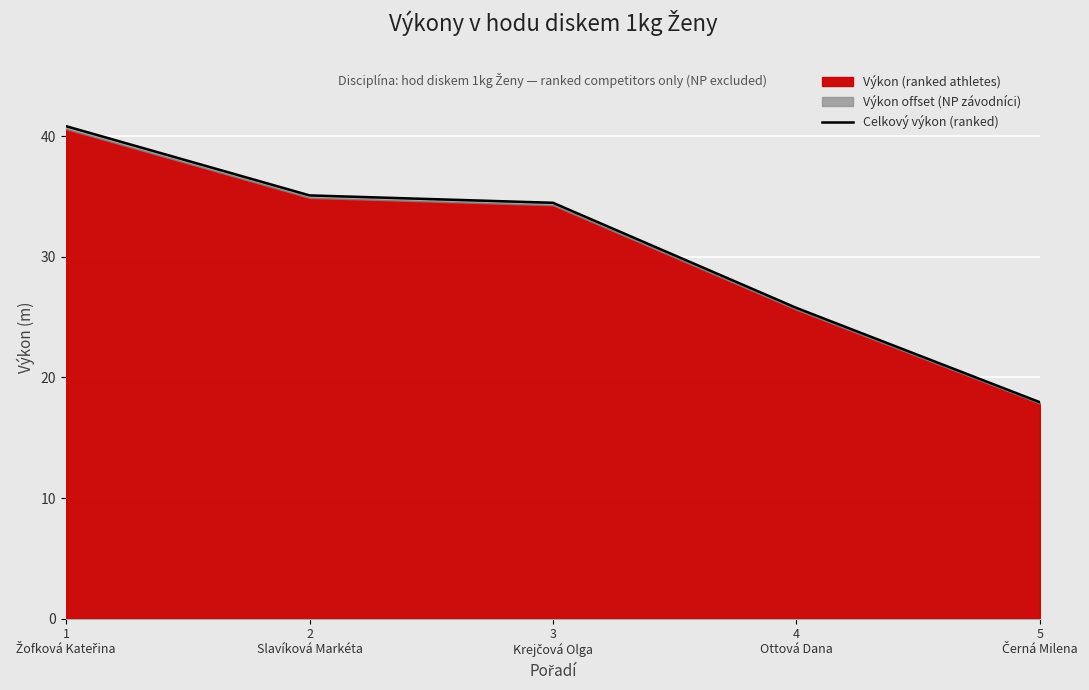

What is the label of the 3rd point from the left?

3
Krejčová Olga